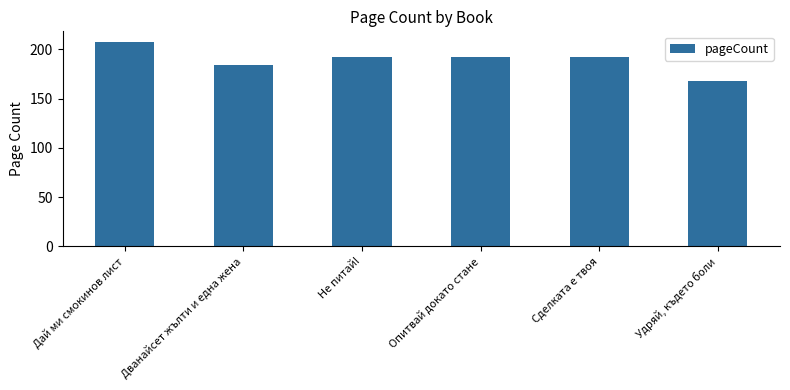

Approximately how many times larger is the value at Не питай! compared to Сделката е твоя?

1.0